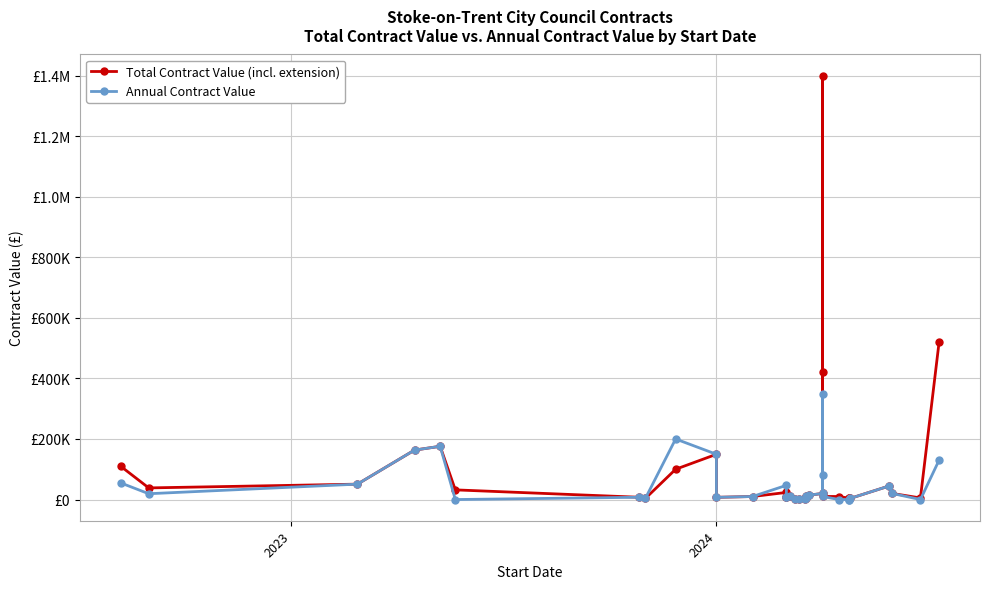

How many data points does each series have?

35